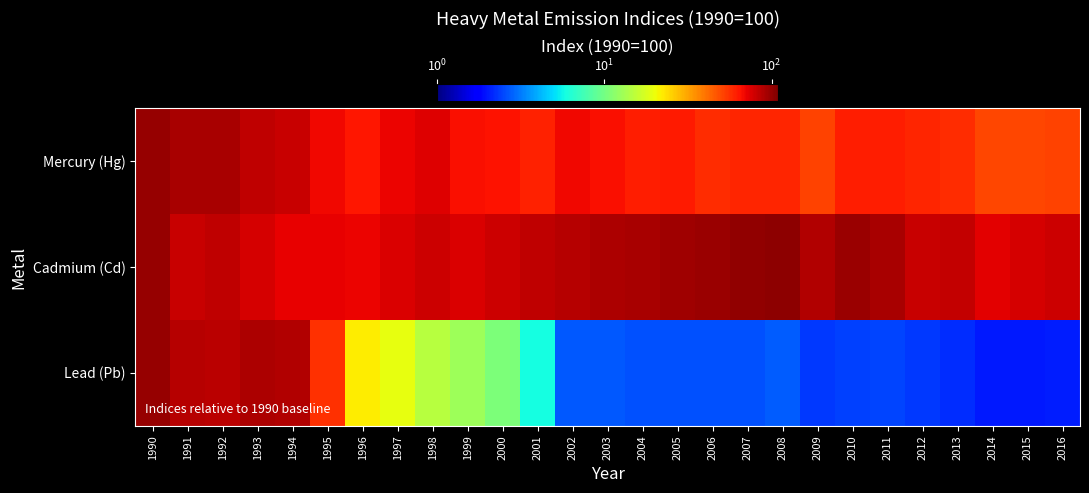

Between 2014 and 2016, which series saw the biggest shift?

Cadmium (Cd)